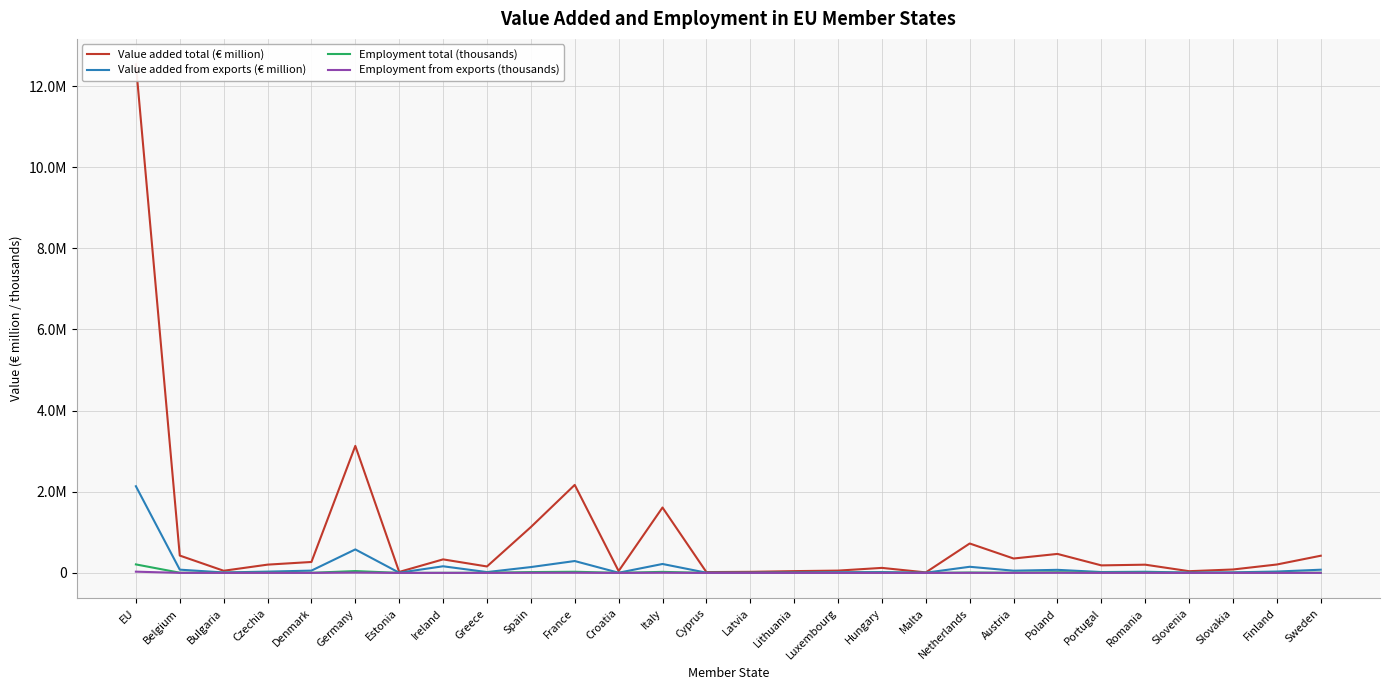

The Value added from exports (€ million) series shows 72405.5 at Austria. True or false?

False